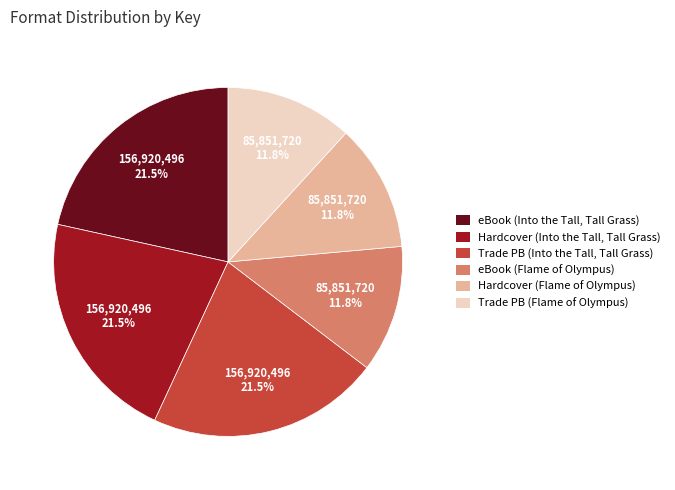

To the nearest percent, what portion does eBook (Flame of Olympus) represent?

12%